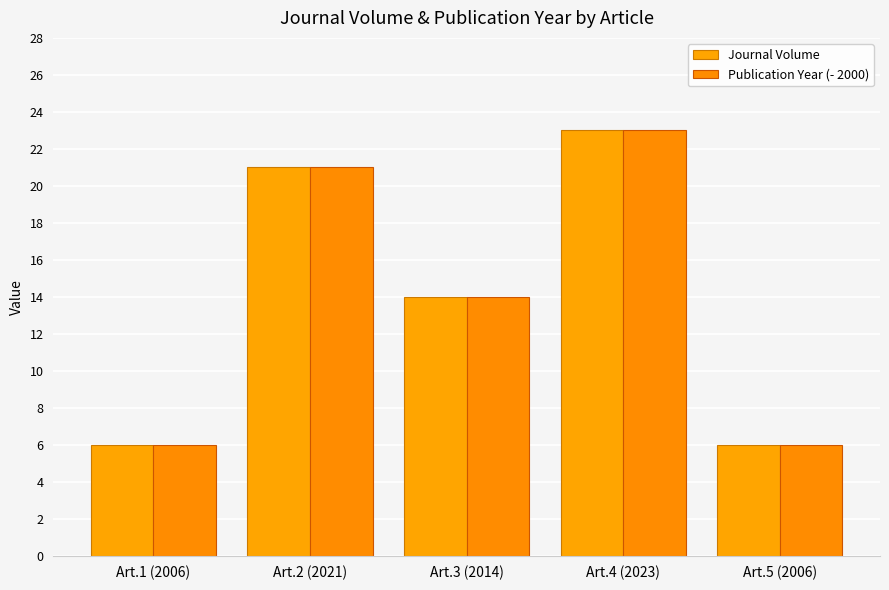

How many values in the Journal Volume series are below 14?

2